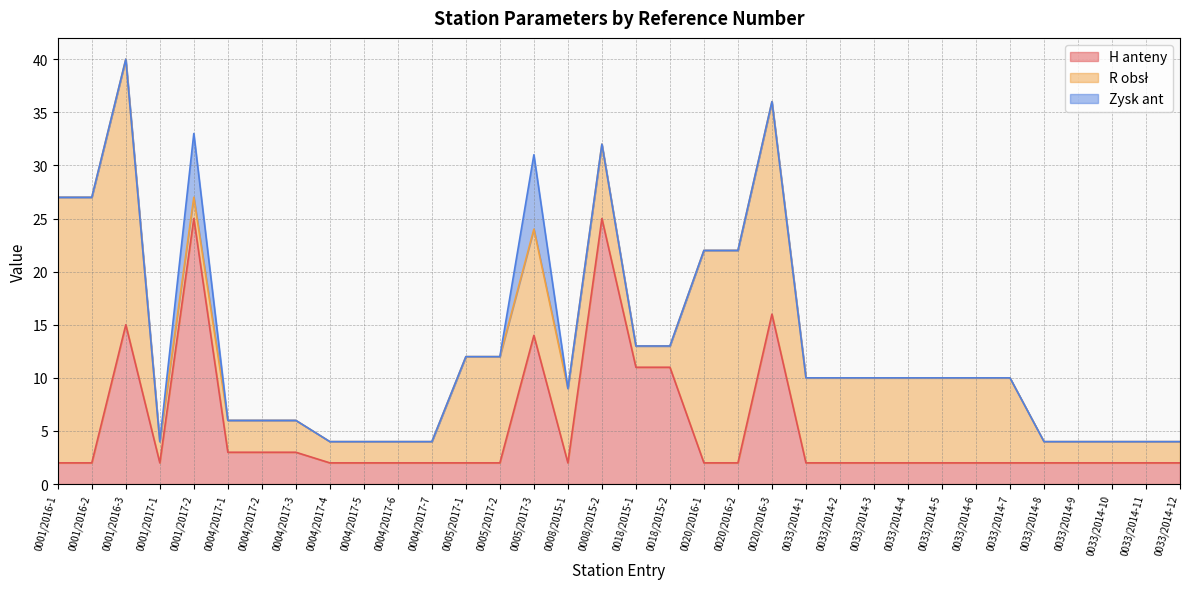

Which series has the largest total across all categories?

R obsł